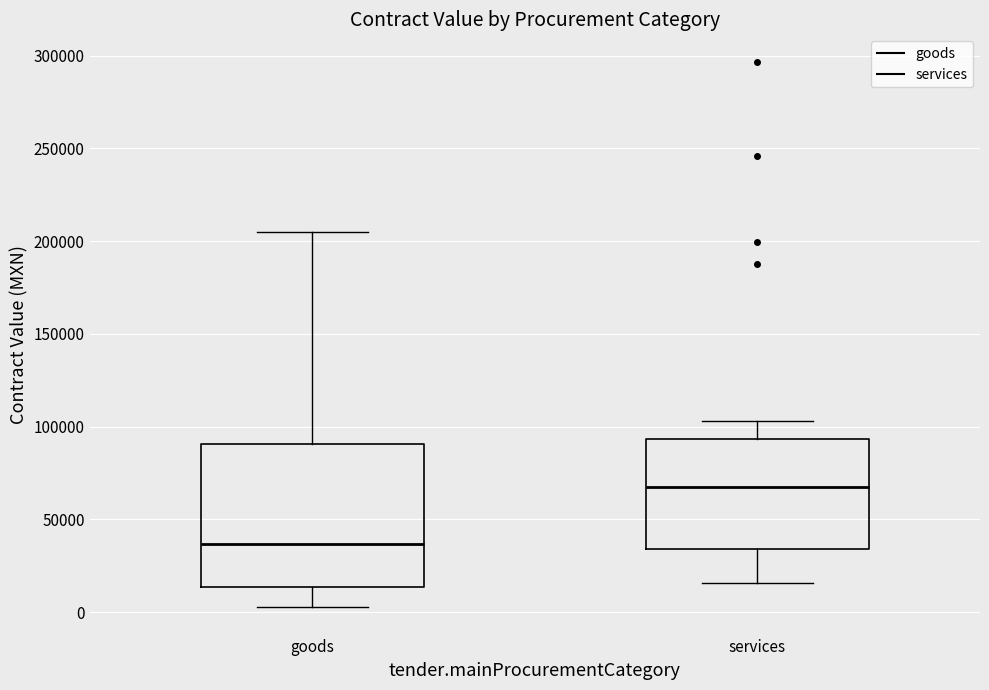

Where does the lower whisker of the box for services end on the y-axis? The values are not printed on the chart, so give them approximately, as read against the axis.

15000